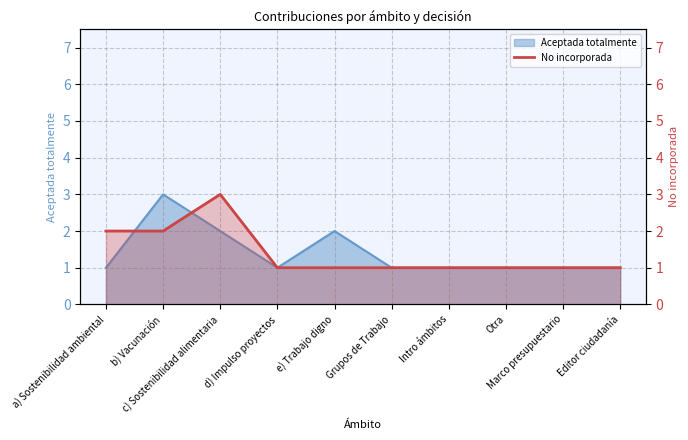

How many lines are shown in the chart?

1